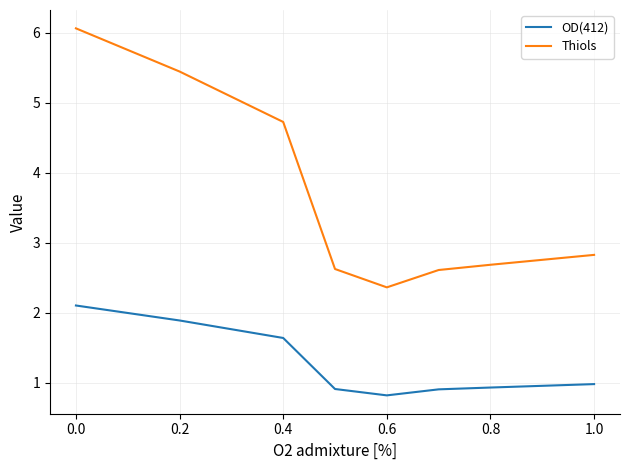

Which series has the largest total across all categories?

Thiols